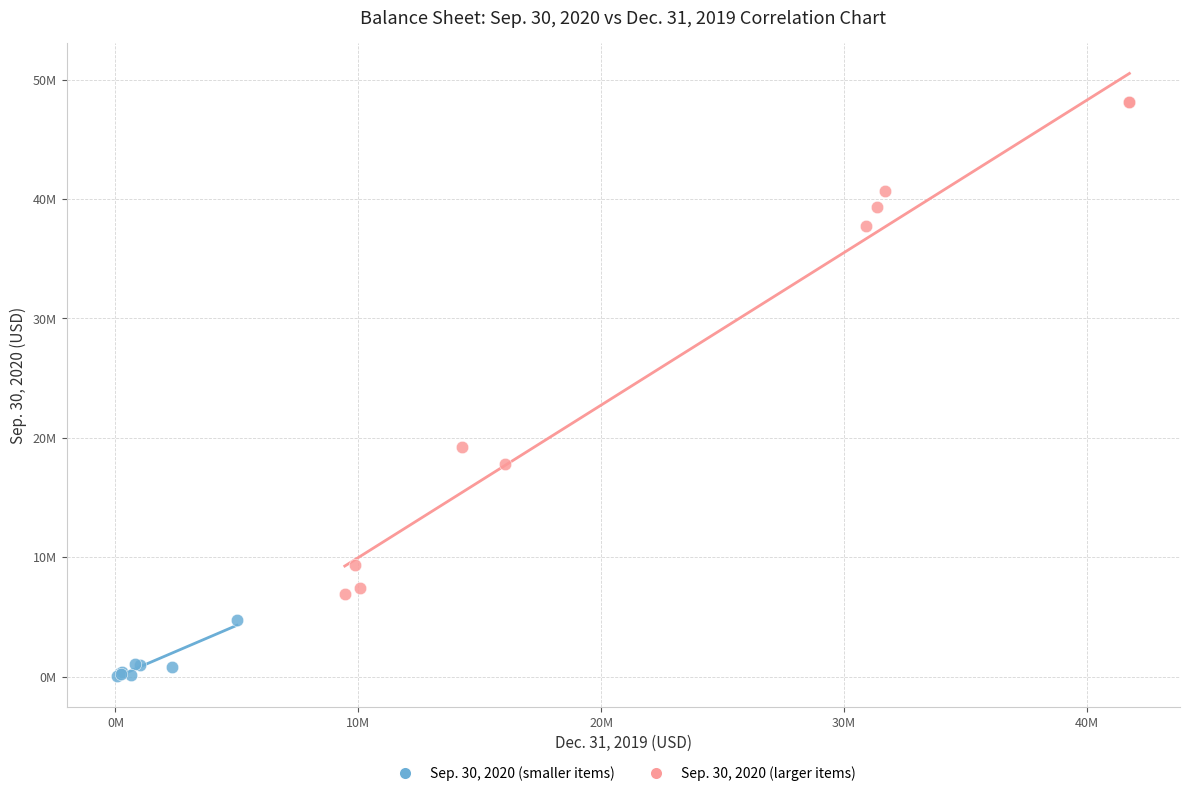

What are all the series names shown in the legend?

Sep. 30, 2020 (smaller items), Sep. 30, 2020 (larger items)